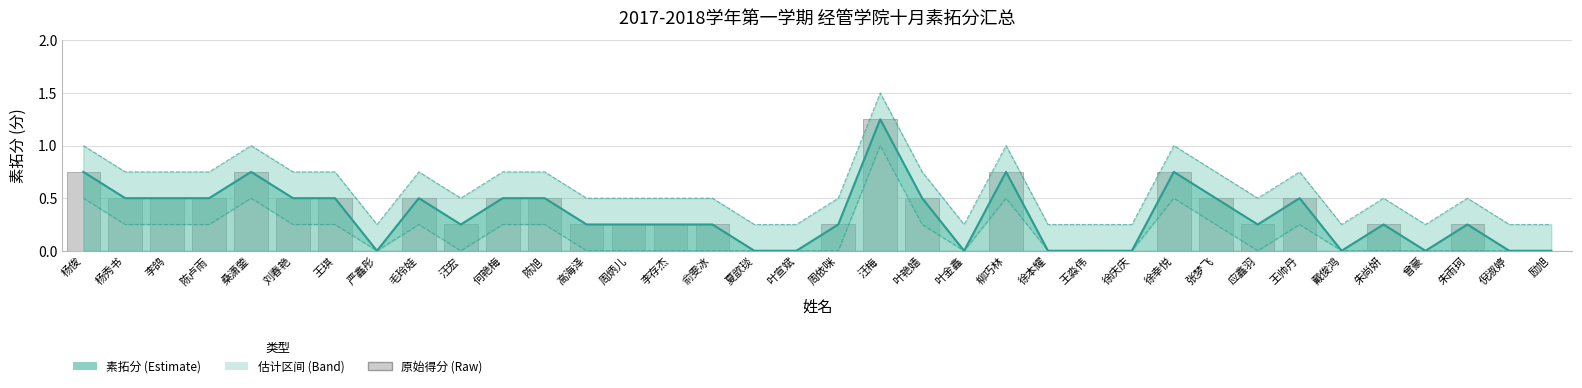

What position from the left is 王琪?

7